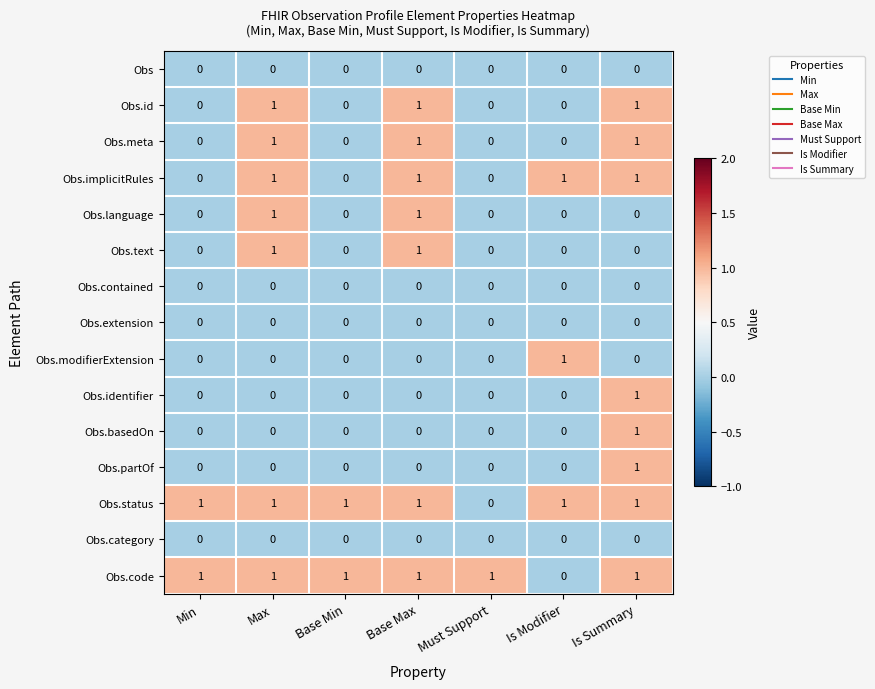

How many Obs.identifier values are between 0 and 1?

7